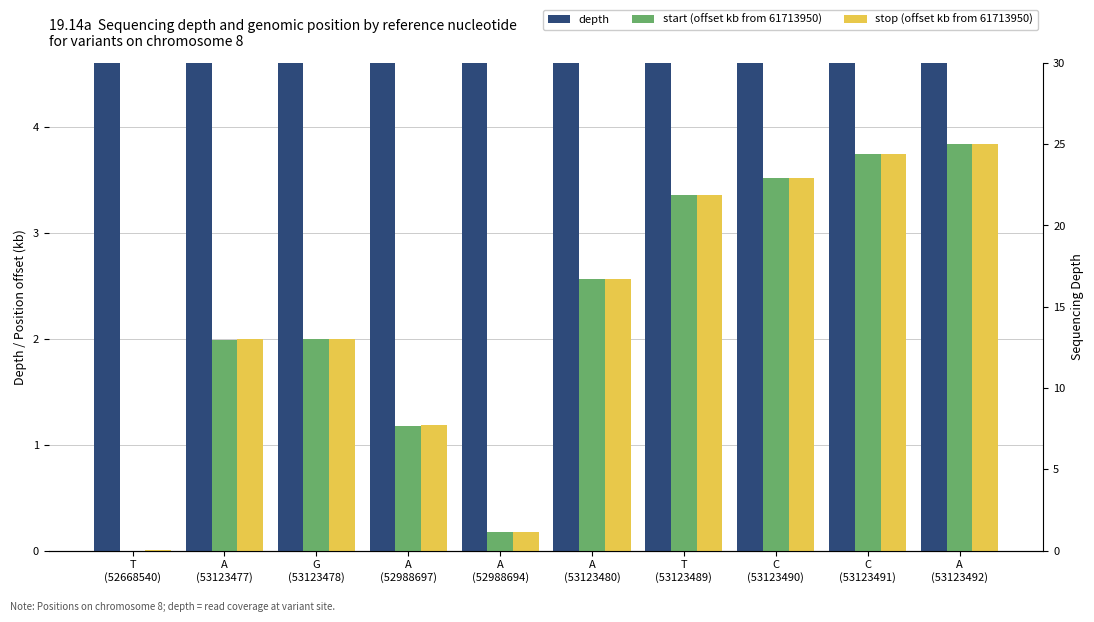

Is the value of start (offset kb from 61713950) at G
(53123478) greater than the value of stop (offset kb from 61713950) at T
(53123489)?

No